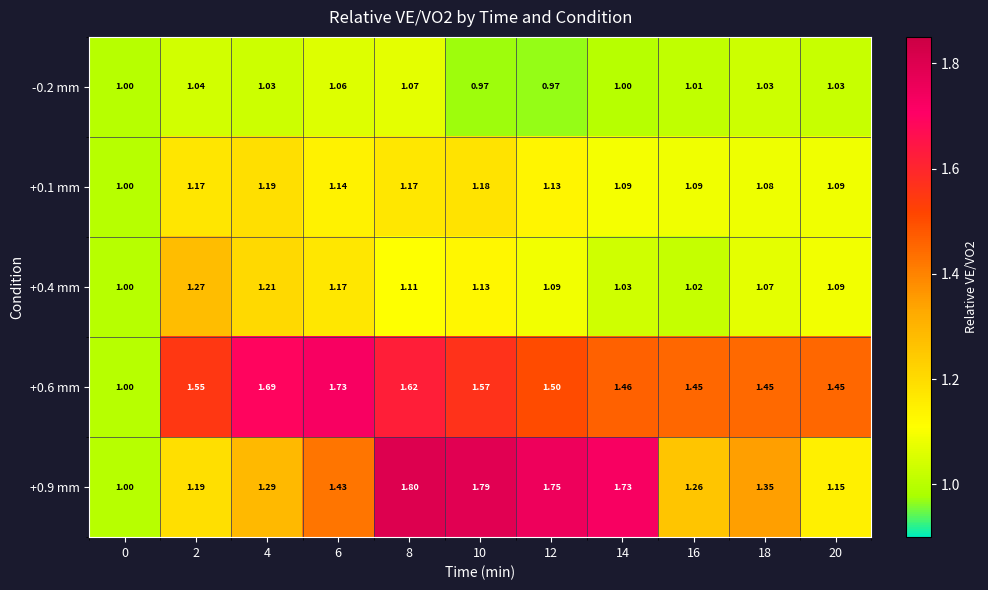

Is the value of +0.1 mm at 14 greater than the value of -0.2 mm at 10?

Yes